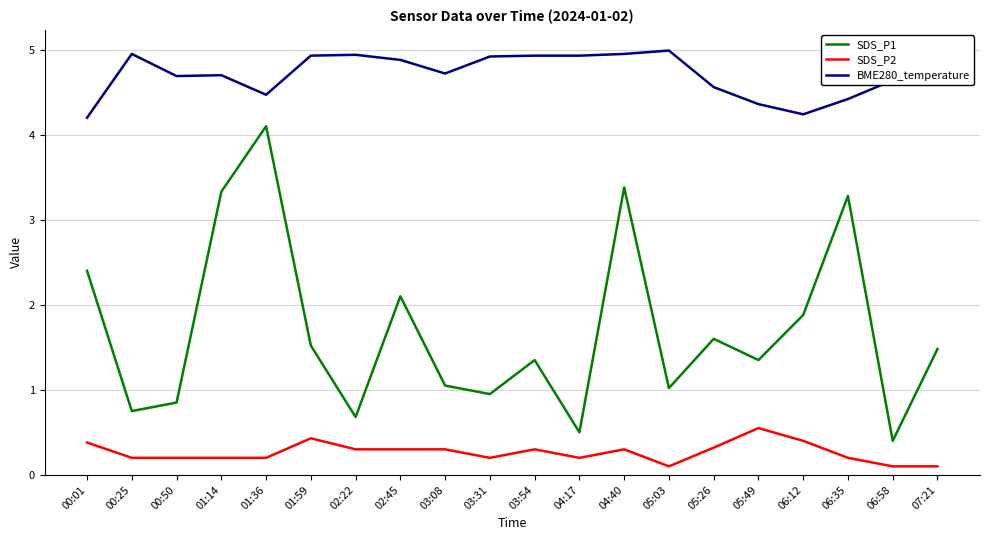

Is this an area chart (filled region under the line)?

No